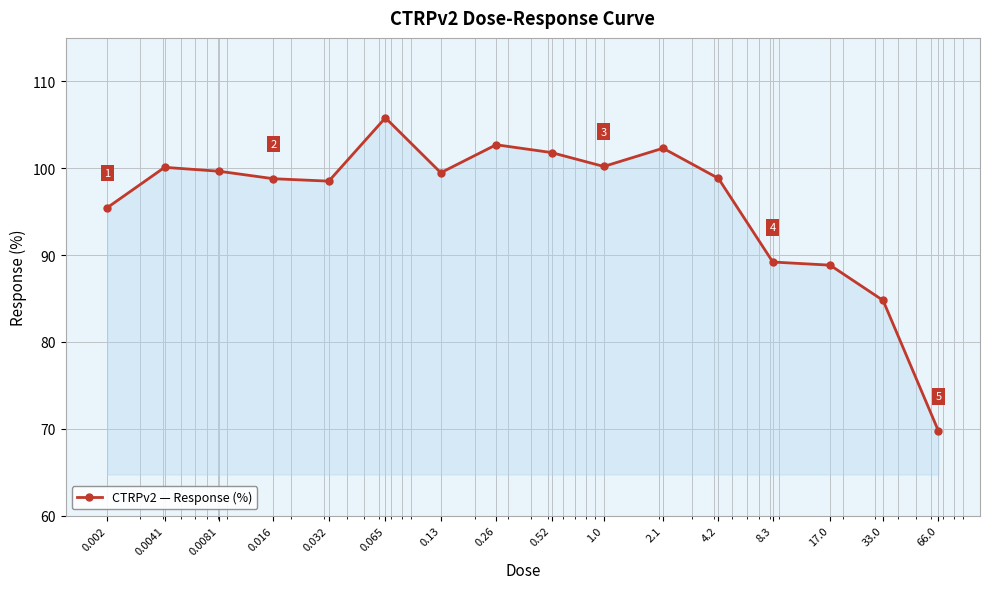

What is the average value?

96.0